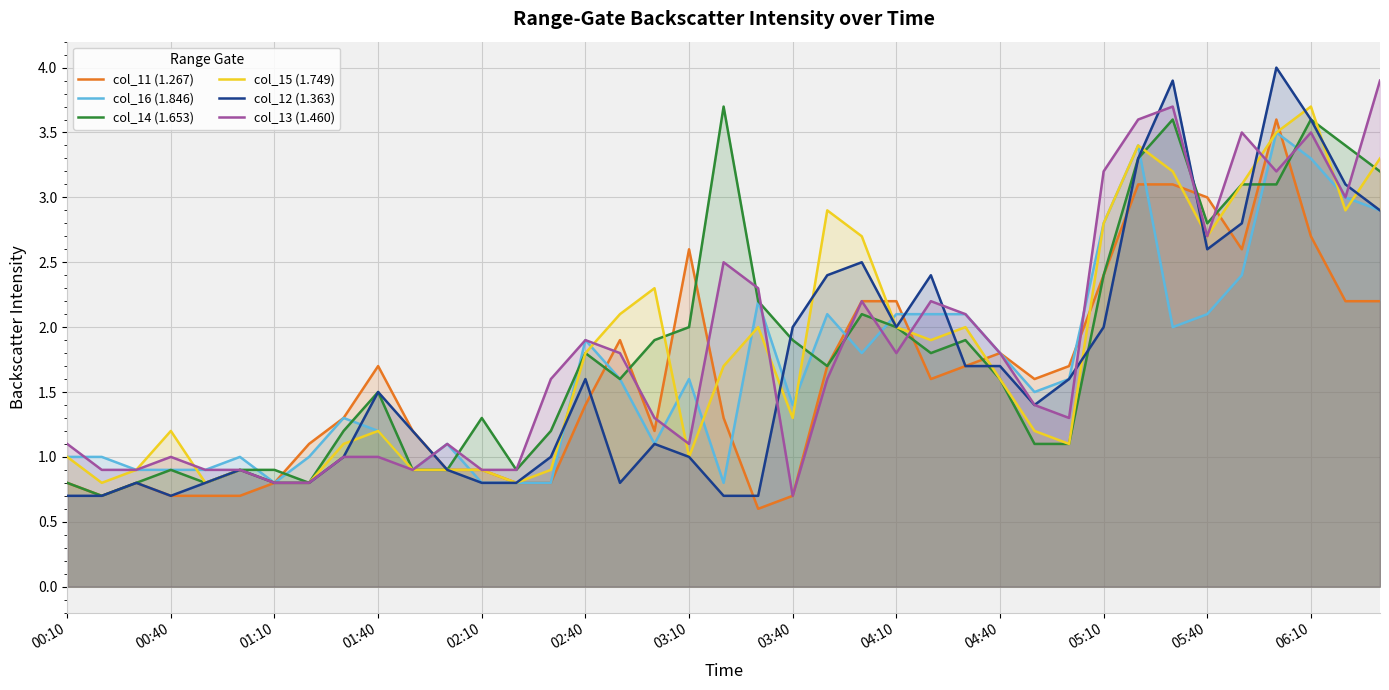

What is the approximate value of col_14 (1.653) at 16?

1.6